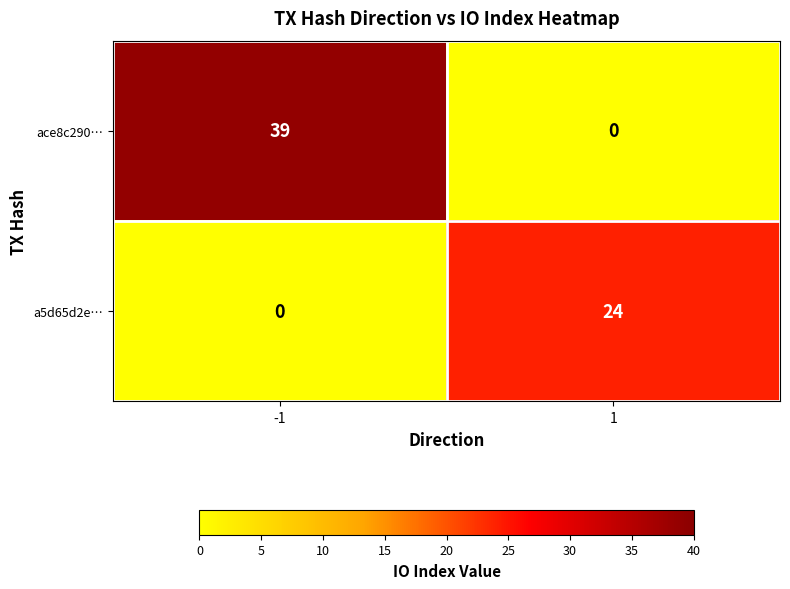

How many categories are shown in the chart?

2